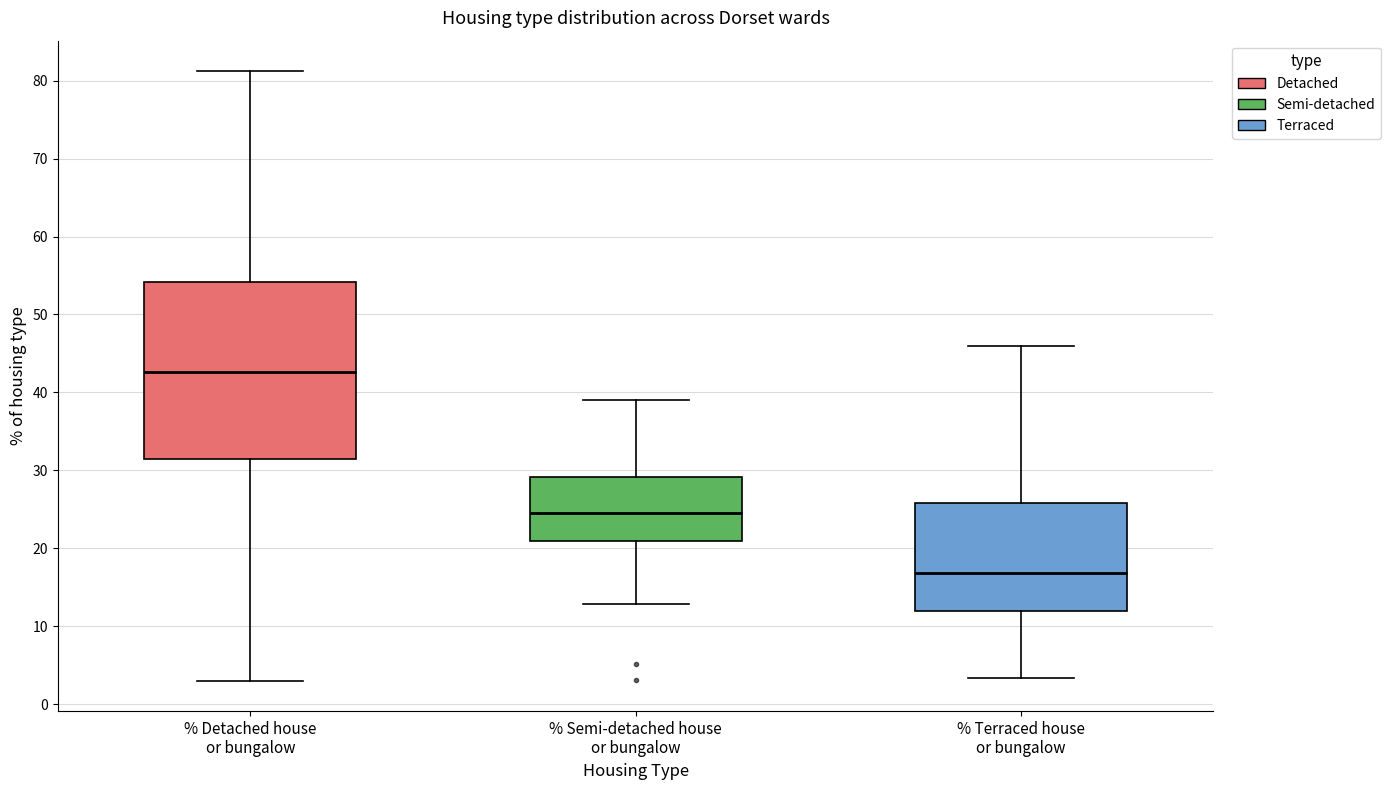

Where is the upper edge of the box for % Detached house or bungalow on the y-axis? The values are not printed on the chart, so give them approximately, as read against the axis.

54